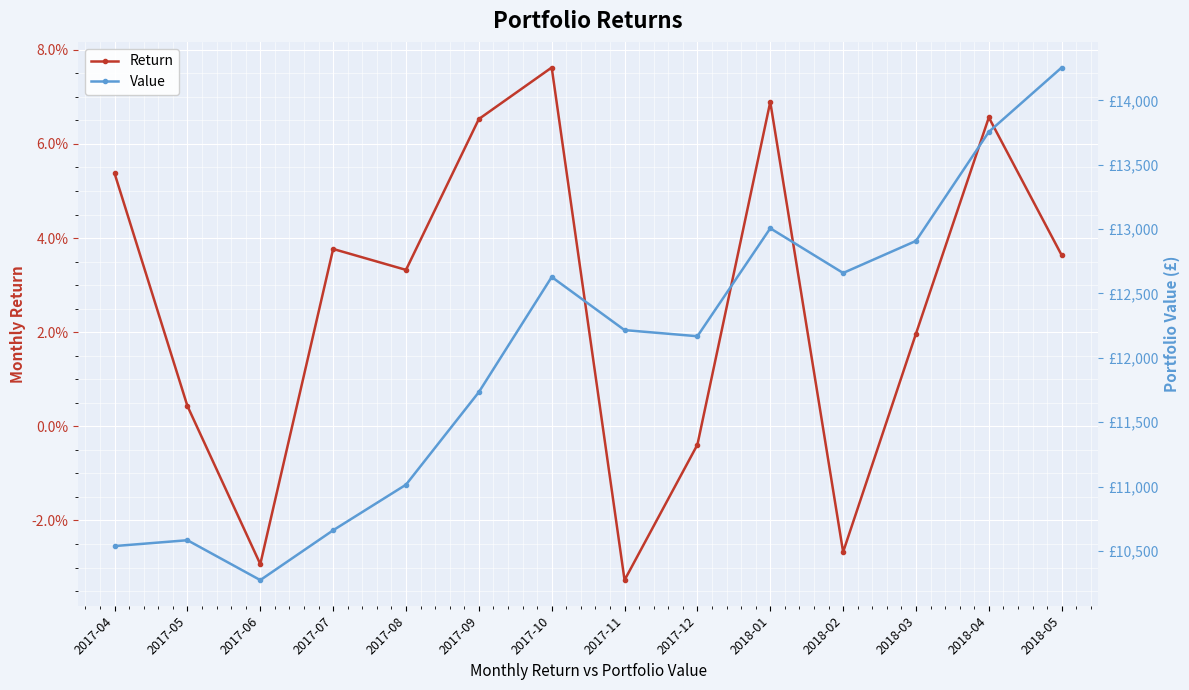

Is the value of Return at 2017-07 greater than the value of Value at 2017-12?

No